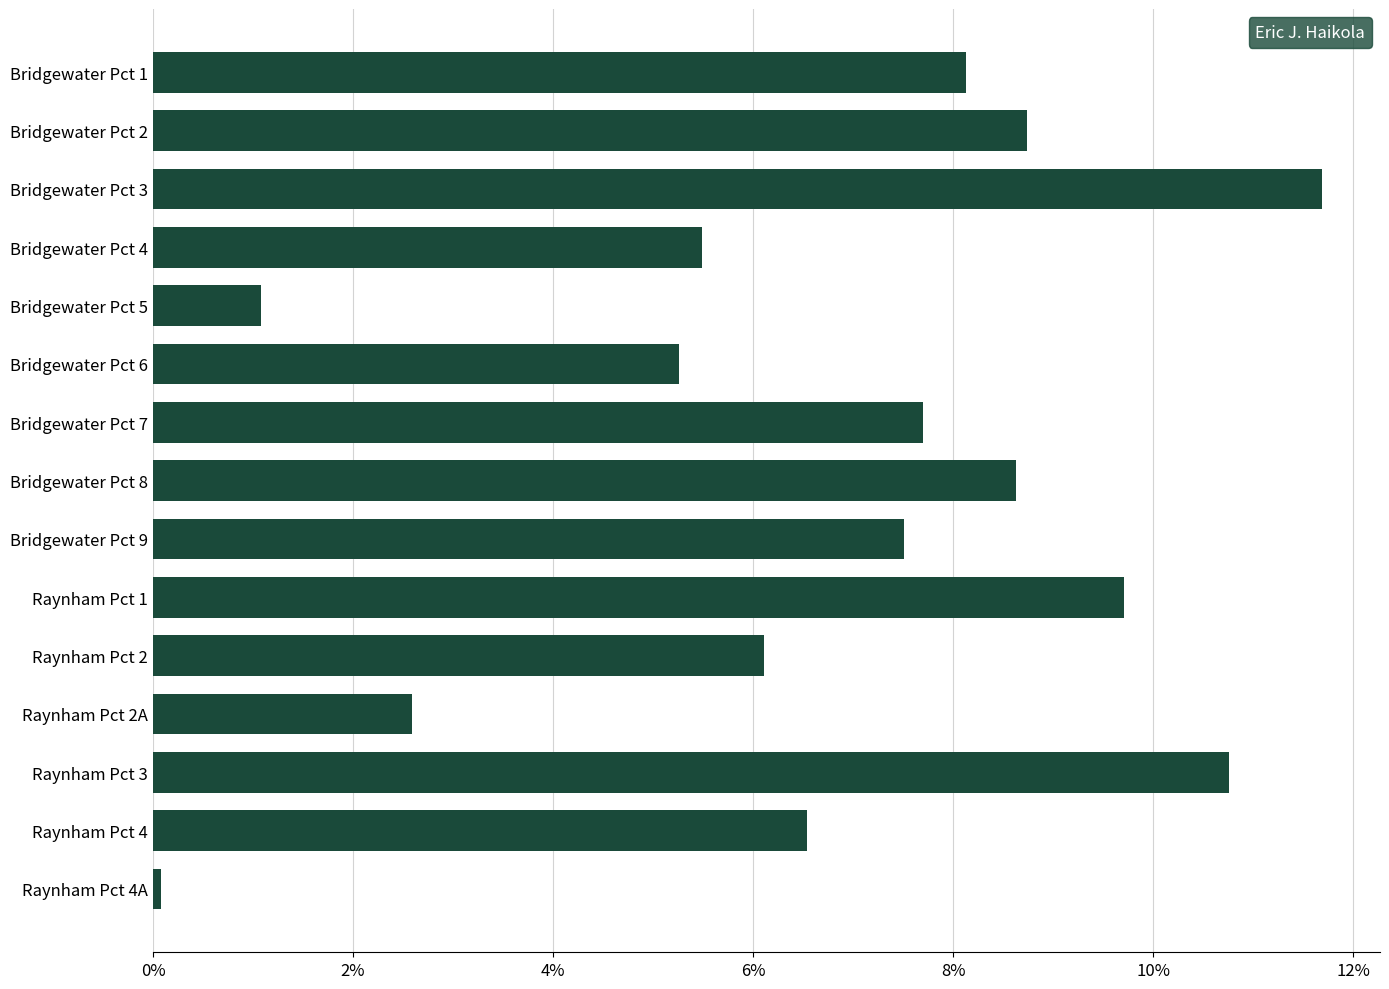

Does the chart contain stacked bars?

No